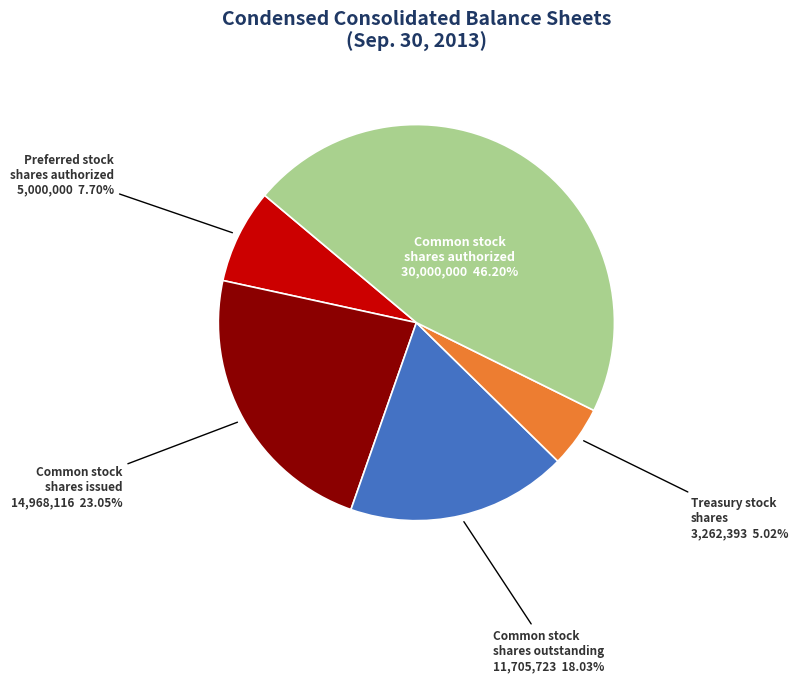

Which has a higher value, Common stock shares issued or Preferred stock shares authorized?

Common stock shares issued